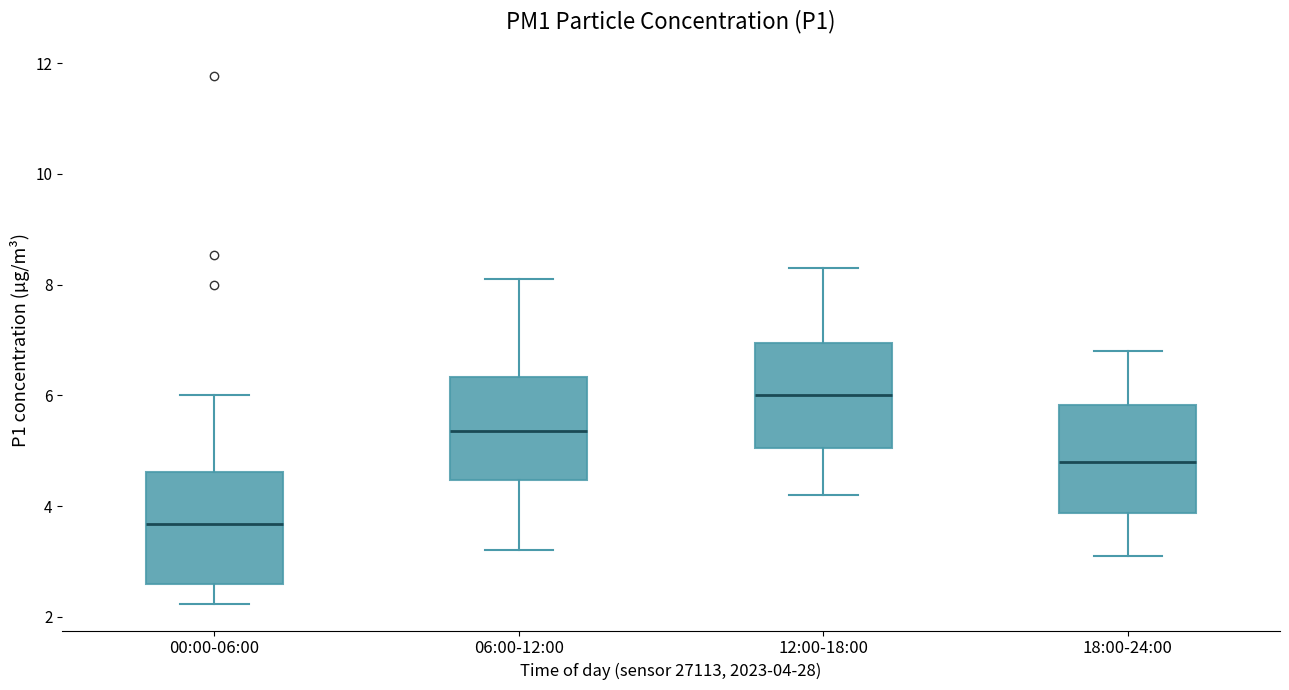

Which box's median line is the highest?

12:00-18:00